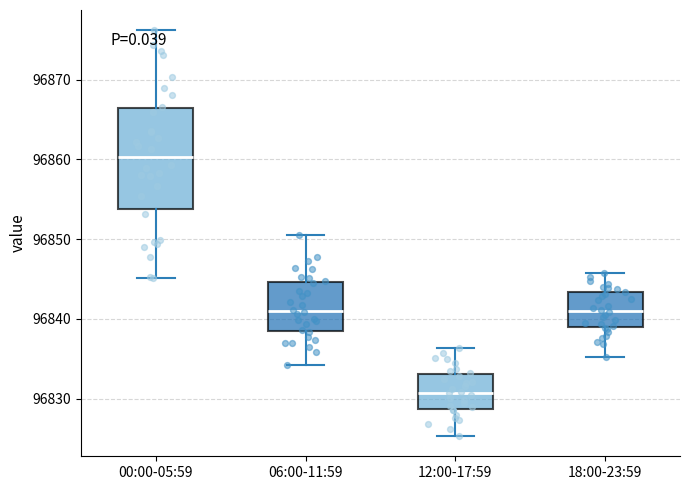

Where is the upper edge of the box for 18:00-23:59 on the y-axis? The values are not printed on the chart, so give them approximately, as read against the axis.

96843